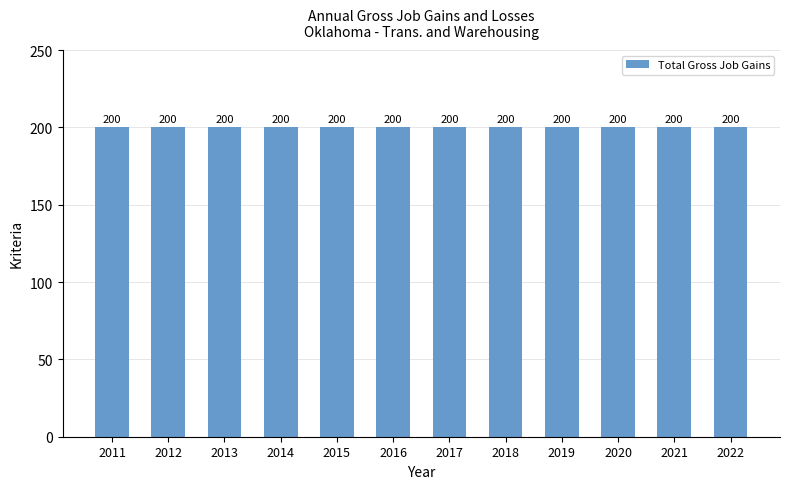

At how many categories does at least one series exceed 99?

12